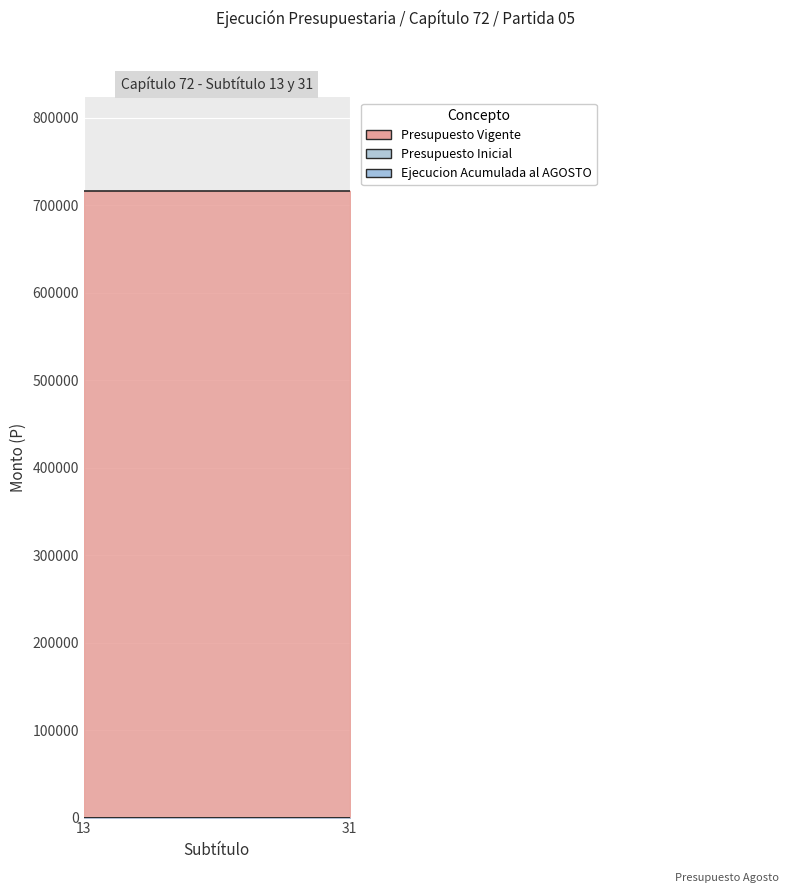

Reading left to right, list all the values displayed in this chart.

Presupuesto Inicial: 13=0	31=0
Presupuesto Vigente: 13=715750	31=715750
Ejecucion Acumulada al AGOSTO: 13=0	31=0